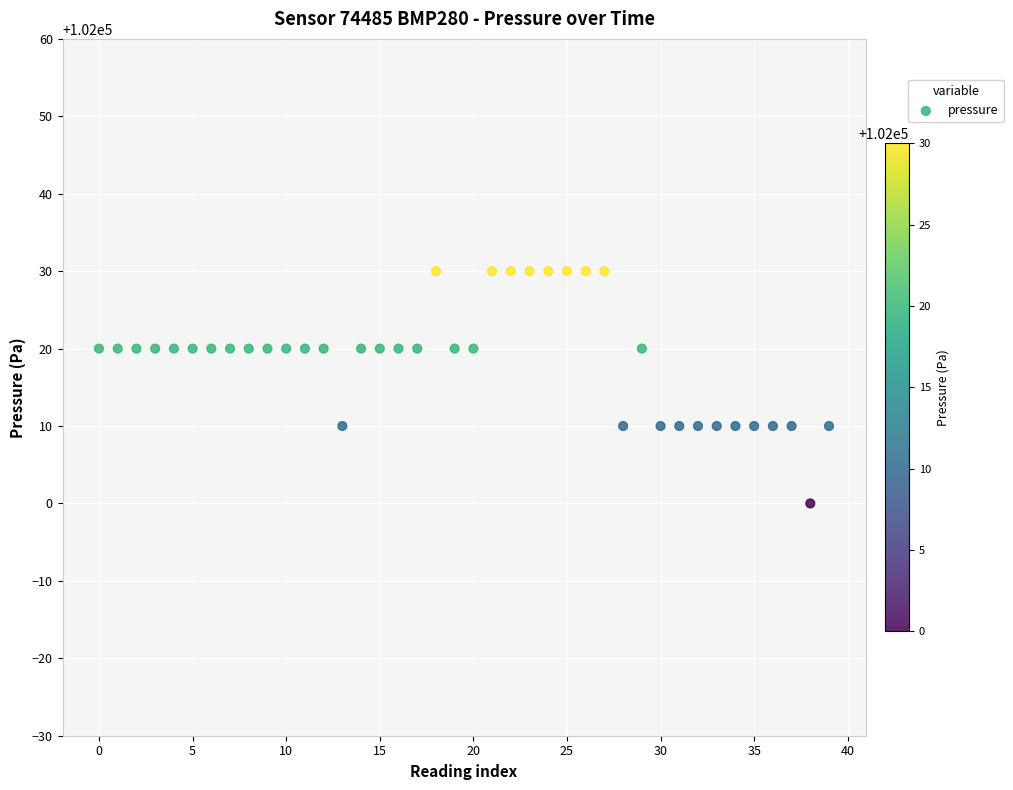

What is the range of Y values (max minus min)?

30